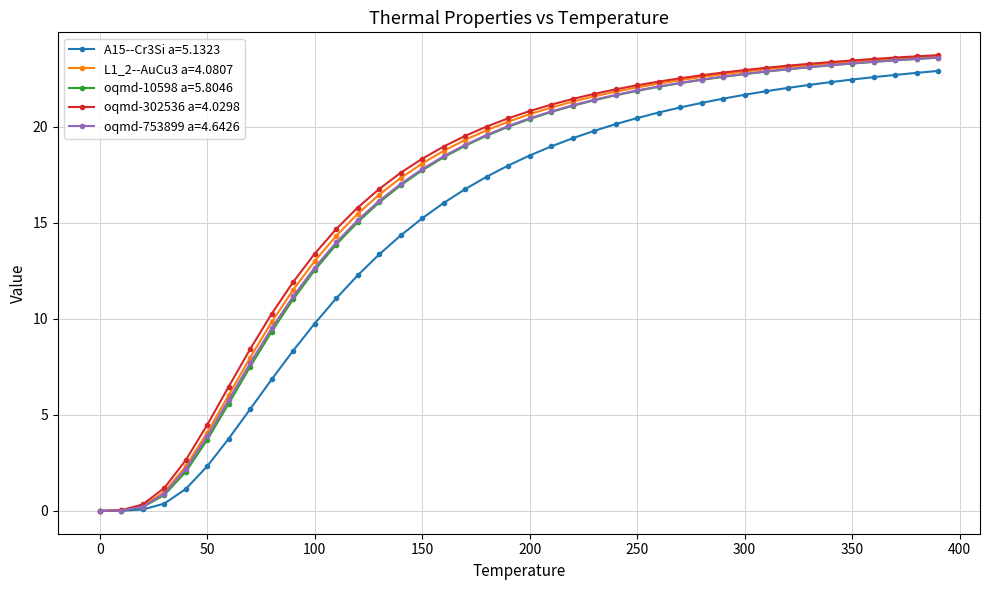

What is the highest value of the oqmd-10598 a=5.8046 series?

23.6